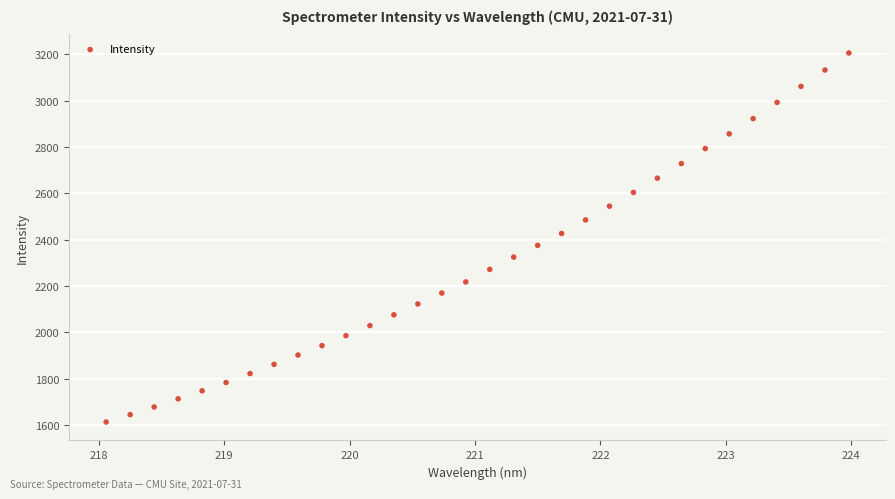

What is the range of X values (max minus min)?

5.9